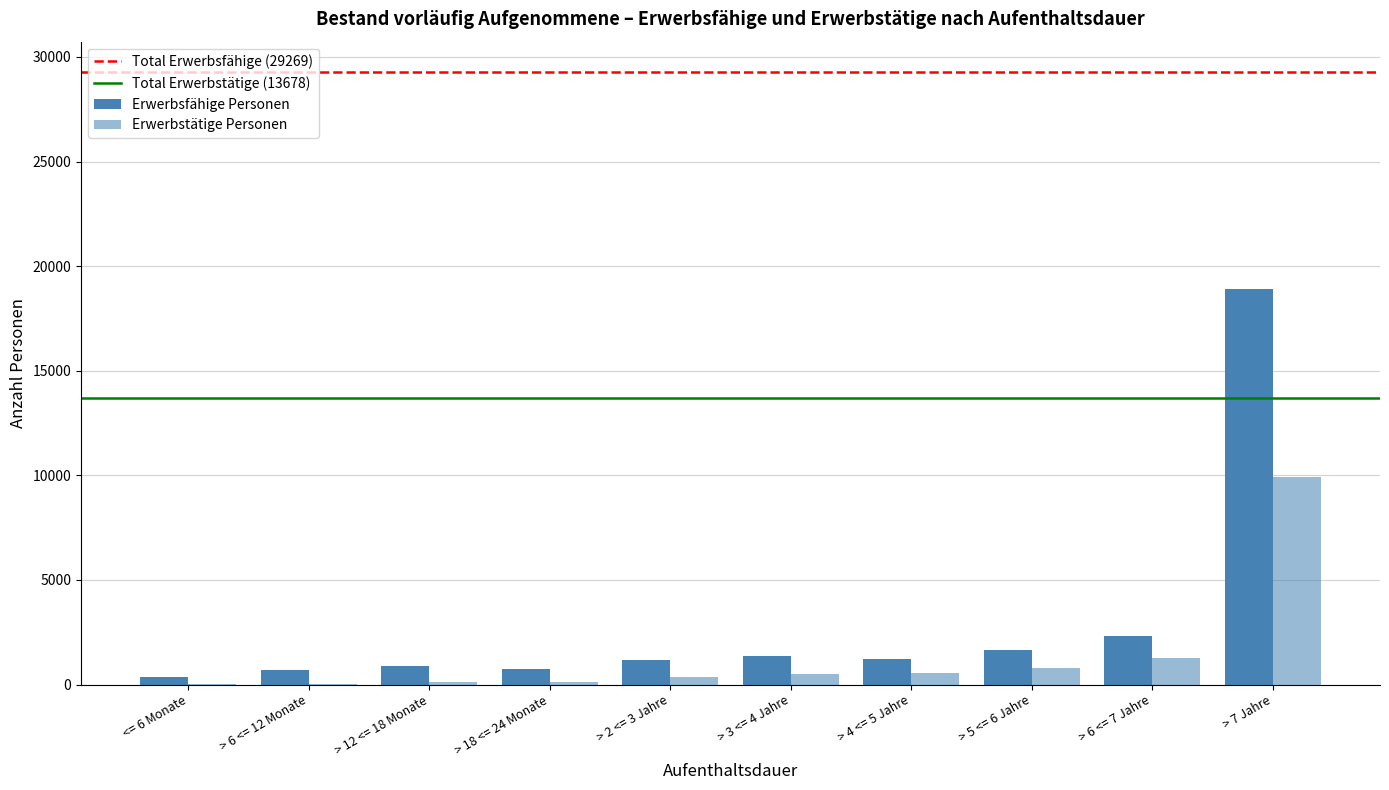

Reading left to right, extract all data points from this chart.

Erwerbsfähige Personen: 369	679	891	735	1166	1362	1202	1640	2298	18927
Erwerbstätige Personen: 4	42	97	116	374	499	545	793	1290	9918